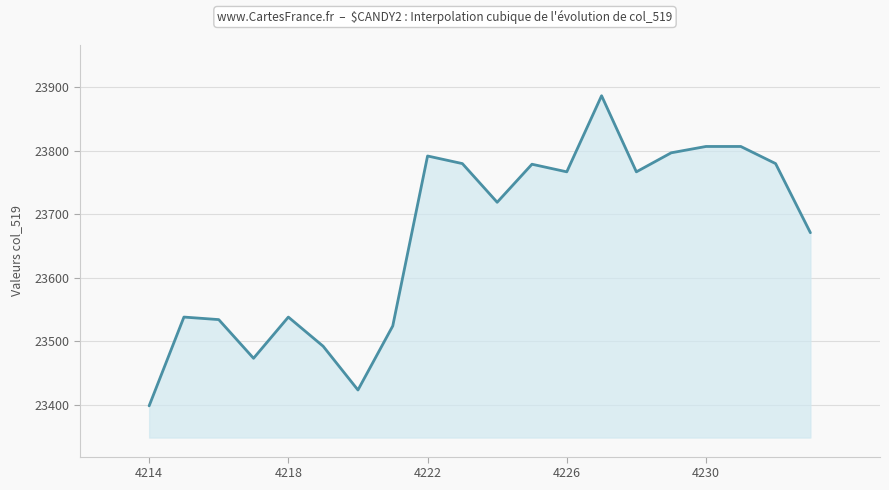

How many lines are shown in the chart?

1